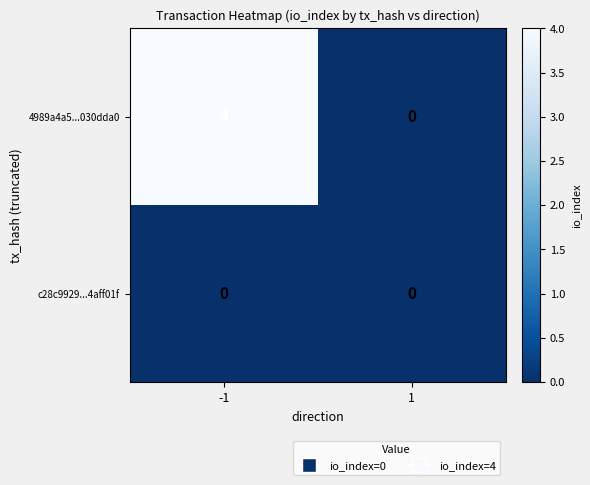

At which category does the chart reach its peak across all series?

-1